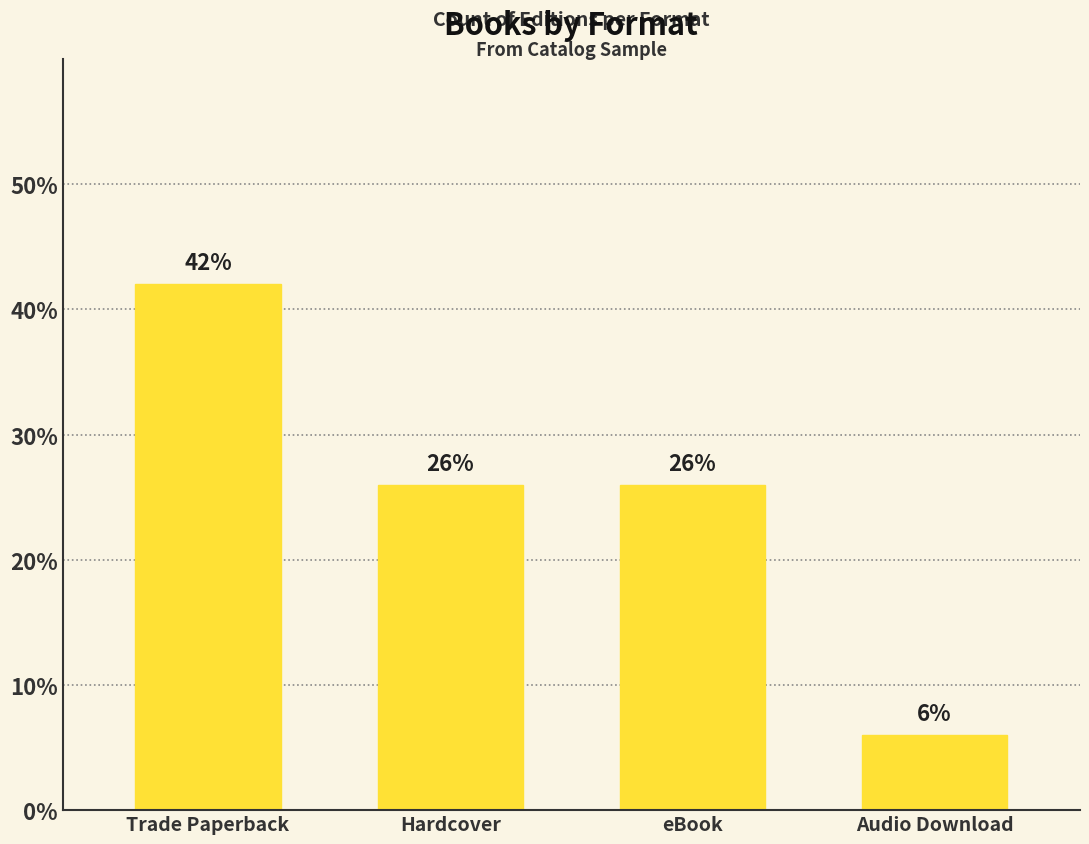

At which label is the value closest to 12?

Hardcover